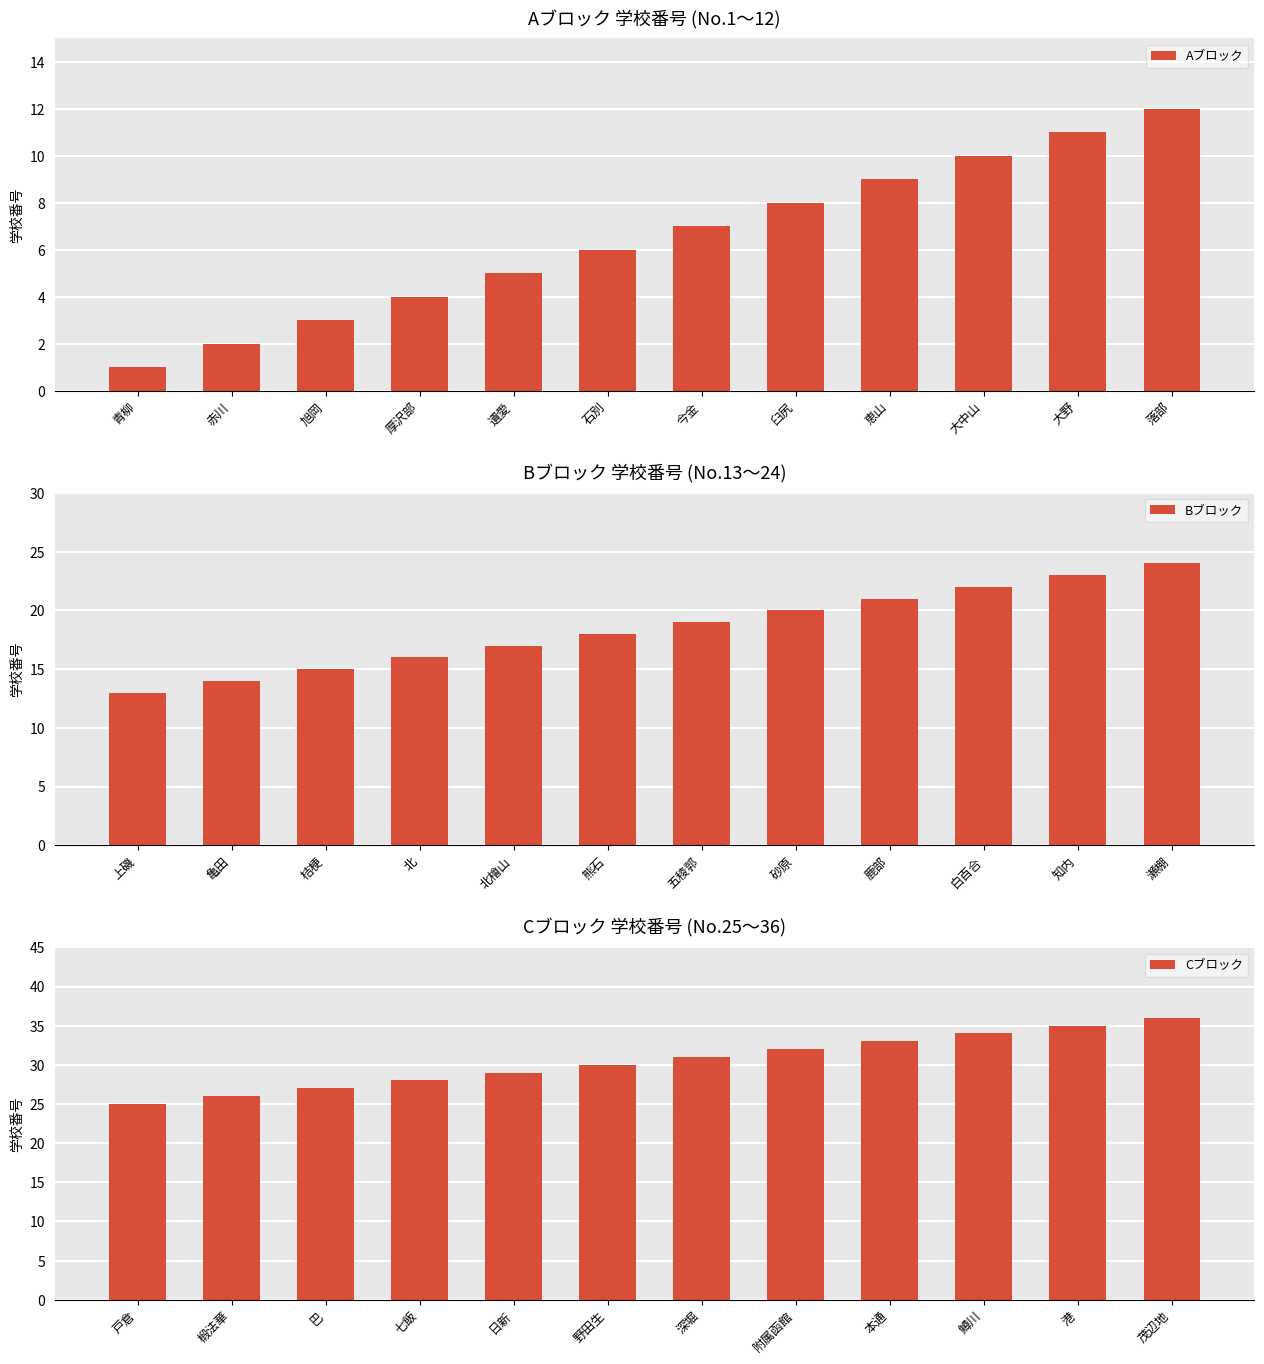

Count the number of data series in this chart.

3